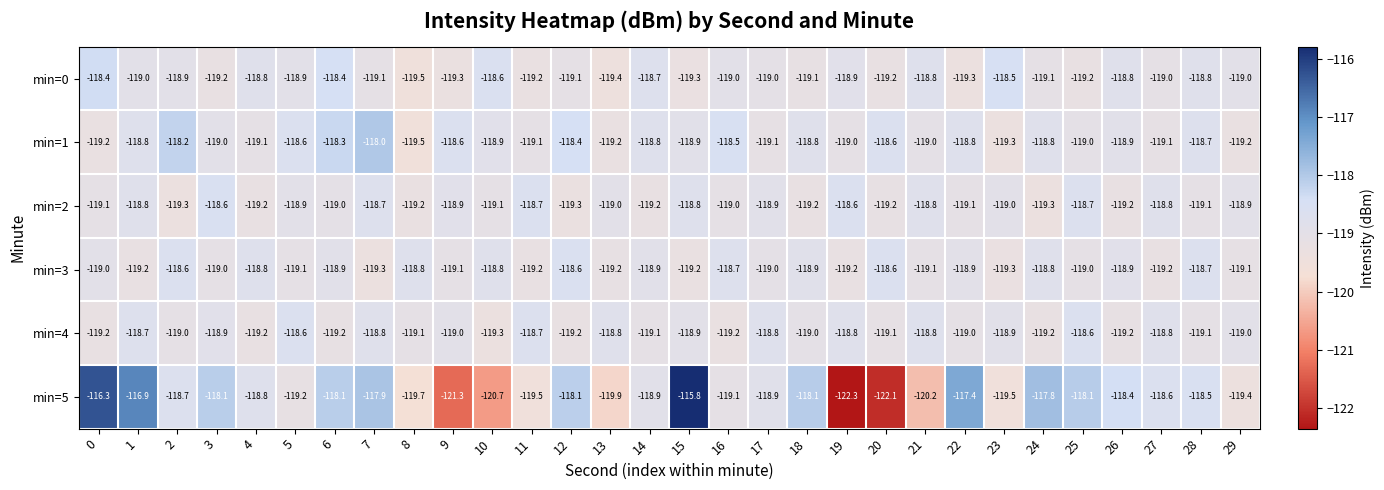

Which series has the widest spread of values?

min=5